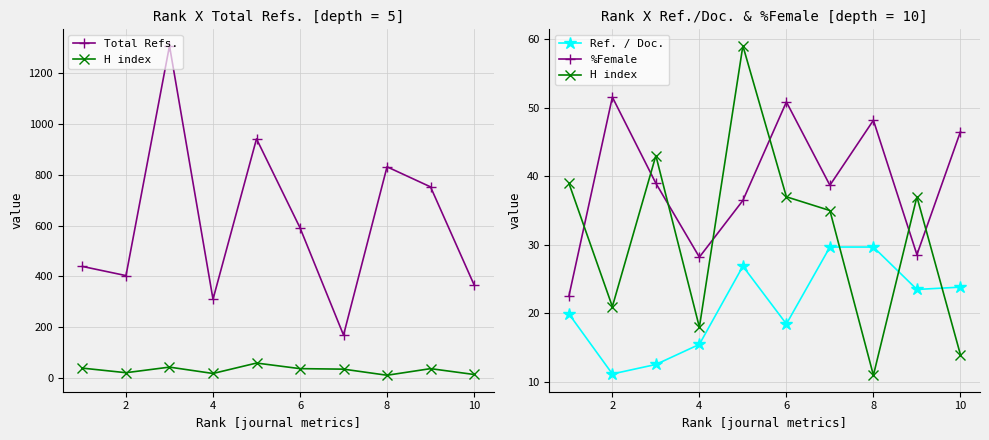

The H index series shows 5.0 at 10. True or false?

False